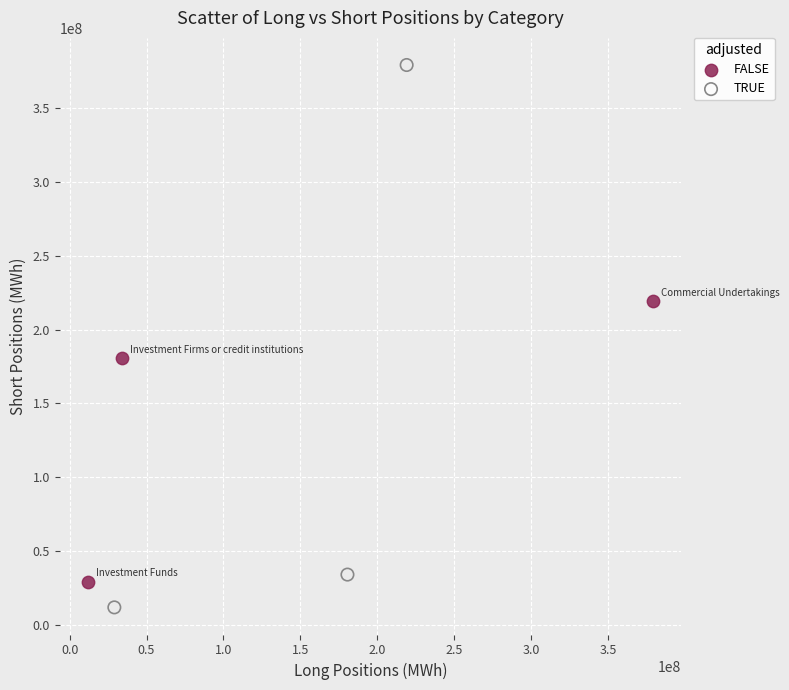

What are all the series names shown in the legend?

FALSE, TRUE